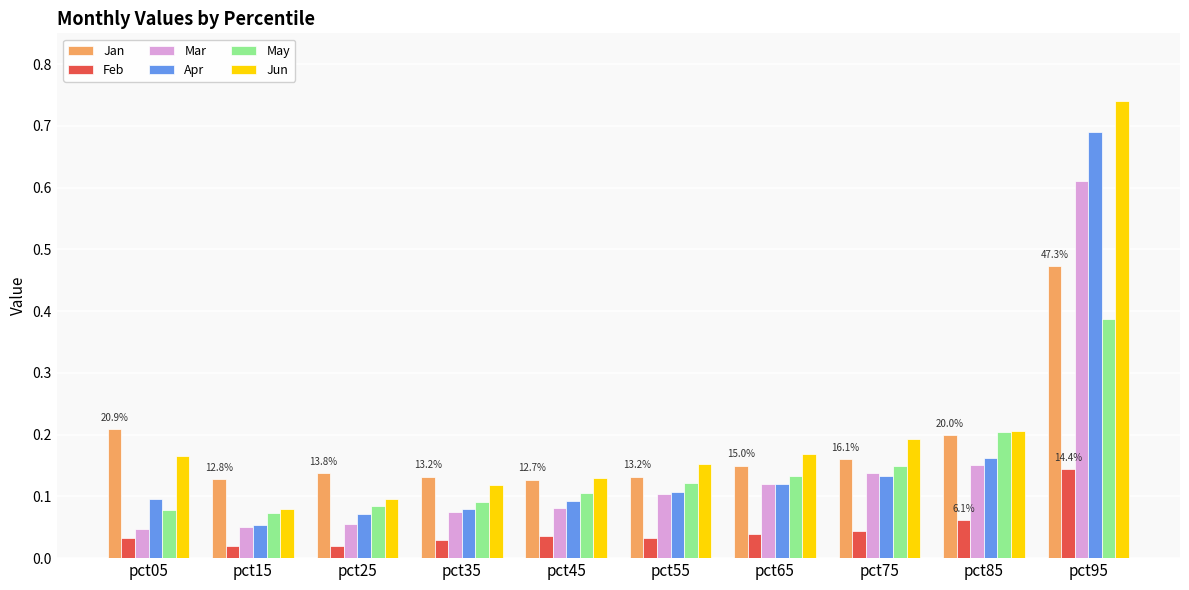

Which category has the highest value in the Apr series?

pct95